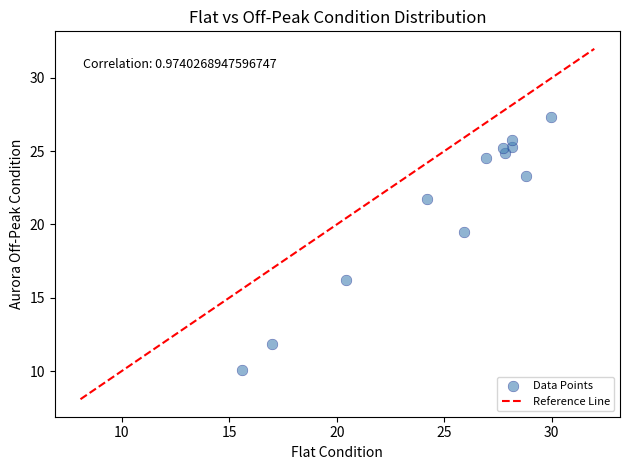

What is the range of Y values (max minus min)?

17.3